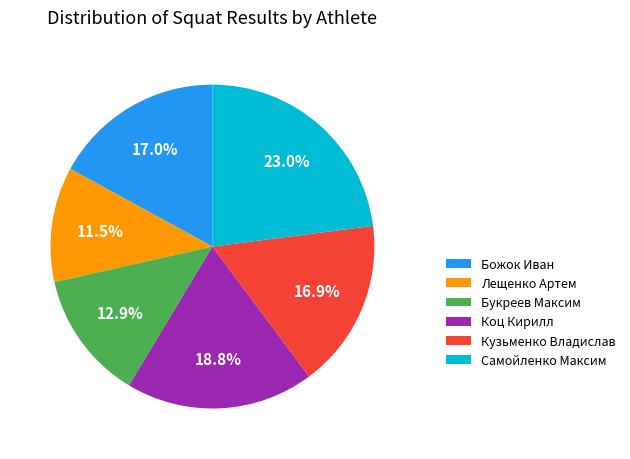

Which has a higher value, Самойленко Максим or Лещенко Артем?

Самойленко Максим